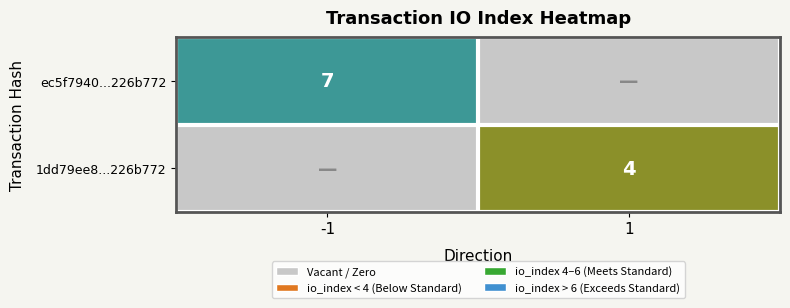

The 1dd79ee8...226b772 series shows 6 at 1. True or false?

False